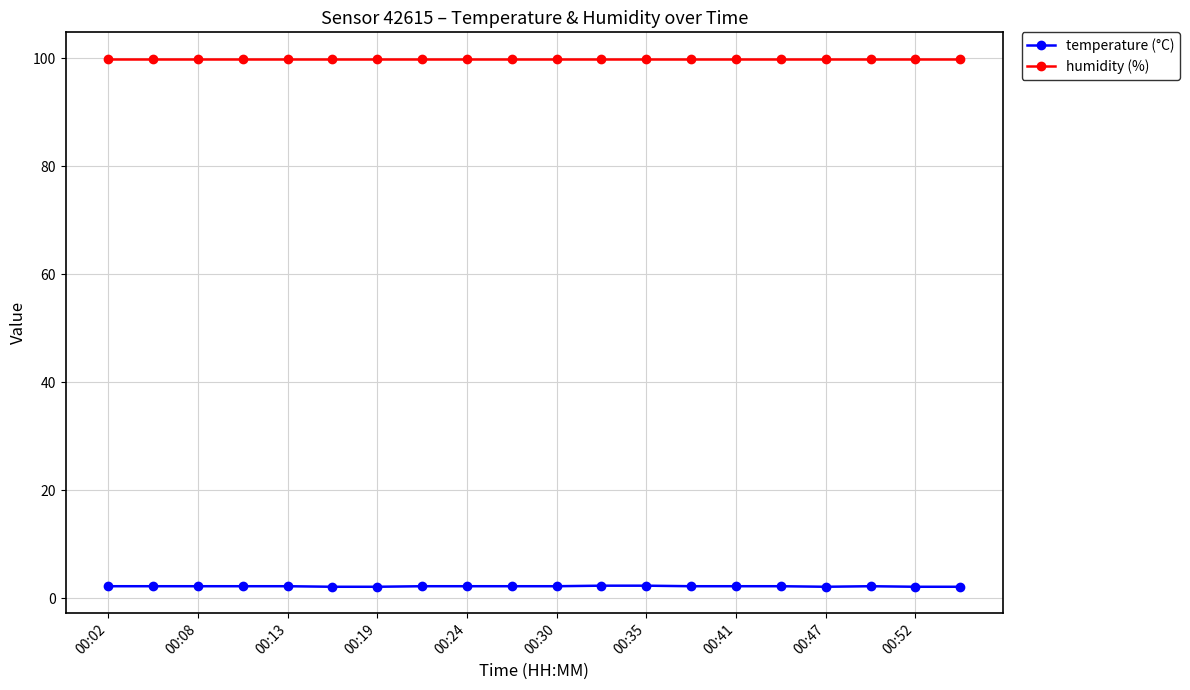

At how many categories does at least one series exceed 91?

20